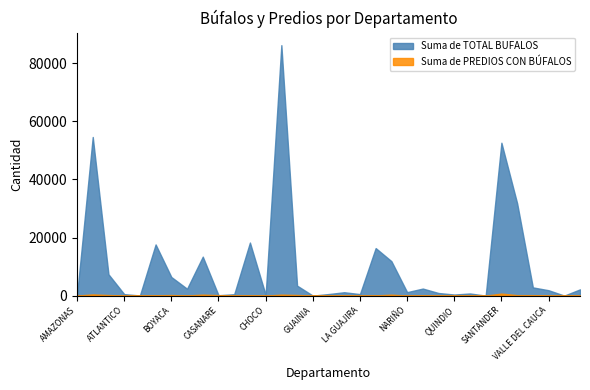

Does the chart have visible grid lines?

No